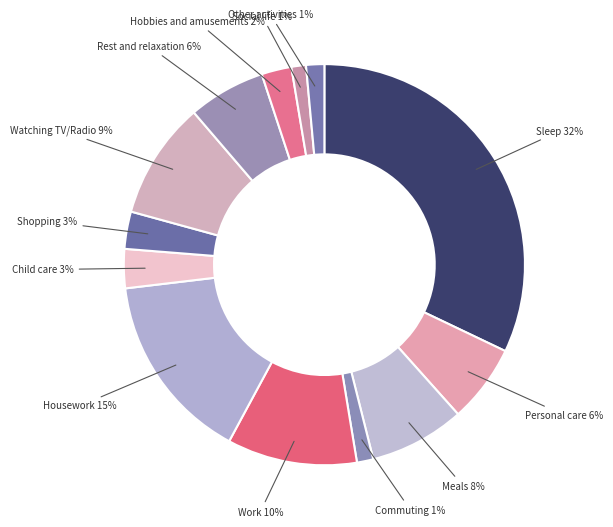

Which slice is the largest?

Sleep